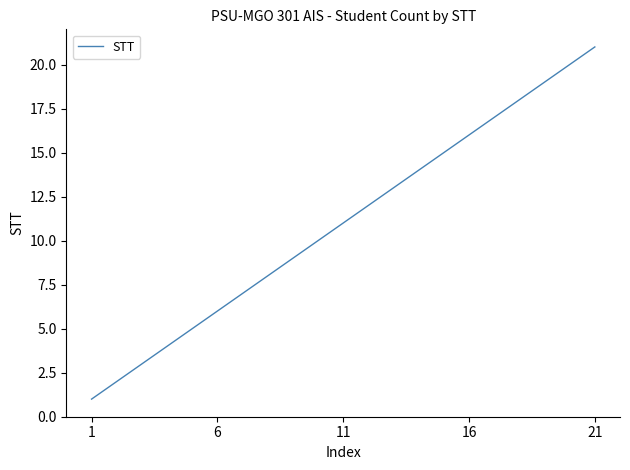

How many lines are shown in the chart?

1